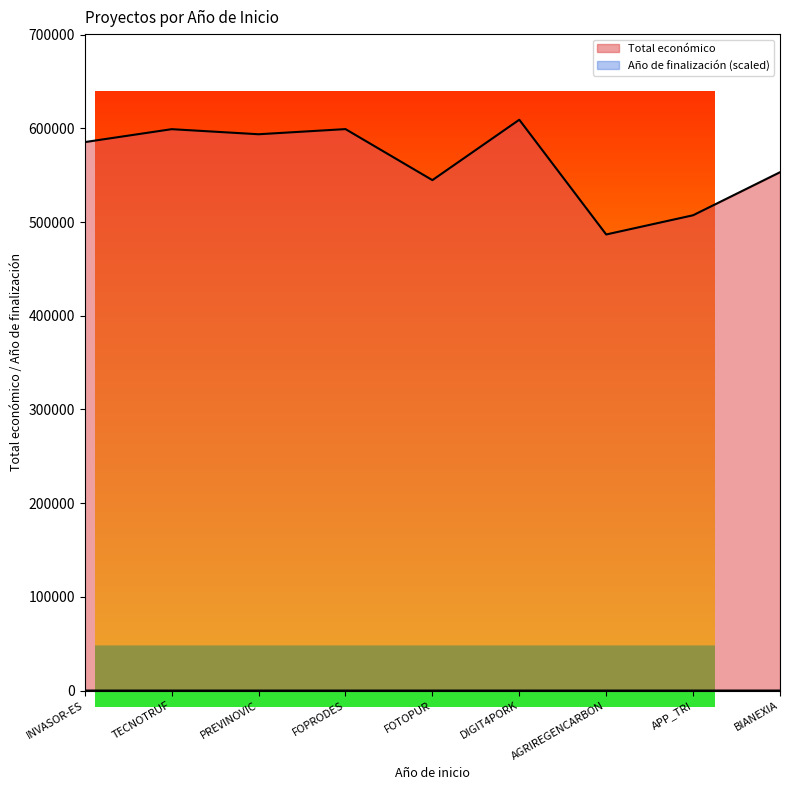

Does the chart have visible grid lines?

No